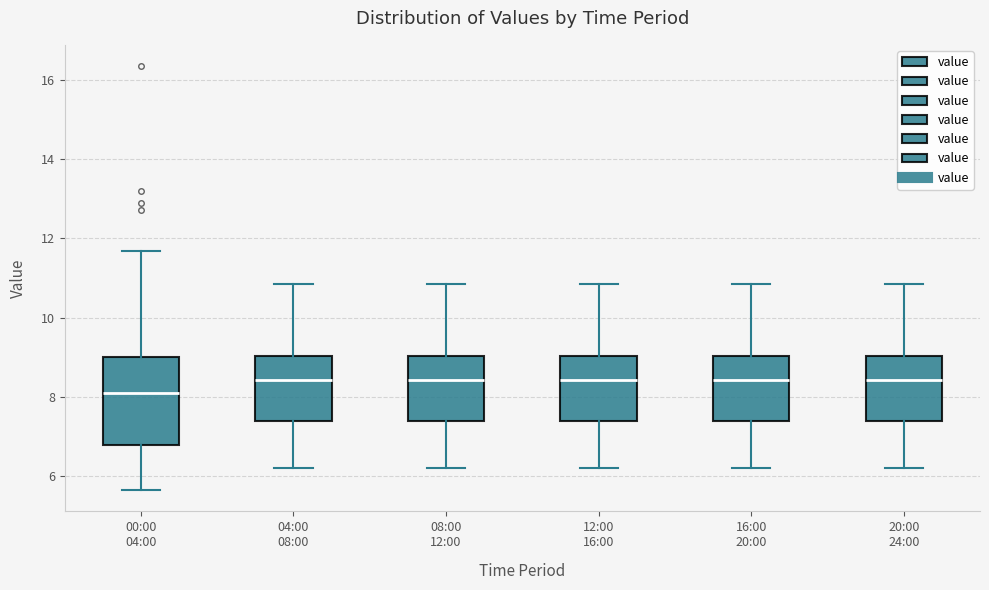

Reading left to right, read every box against the y-axis: the position of its median line, the range the box covers, and the ends of its whiskers. The values are not printed on the chart, so give them approximately, as read against the axis.

00:00 04:00: median 8.2, box 6.8 to 9.0, whiskers 5.6 to 11.6
04:00 08:00: median 8.4, box 7.4 to 9.0, whiskers 6.2 to 10.8
08:00 12:00: median 8.4, box 7.4 to 9.0, whiskers 6.2 to 10.8
12:00 16:00: median 8.4, box 7.4 to 9.0, whiskers 6.2 to 10.8
16:00 20:00: median 8.4, box 7.4 to 9.0, whiskers 6.2 to 10.8
20:00 24:00: median 8.4, box 7.4 to 9.0, whiskers 6.2 to 10.8